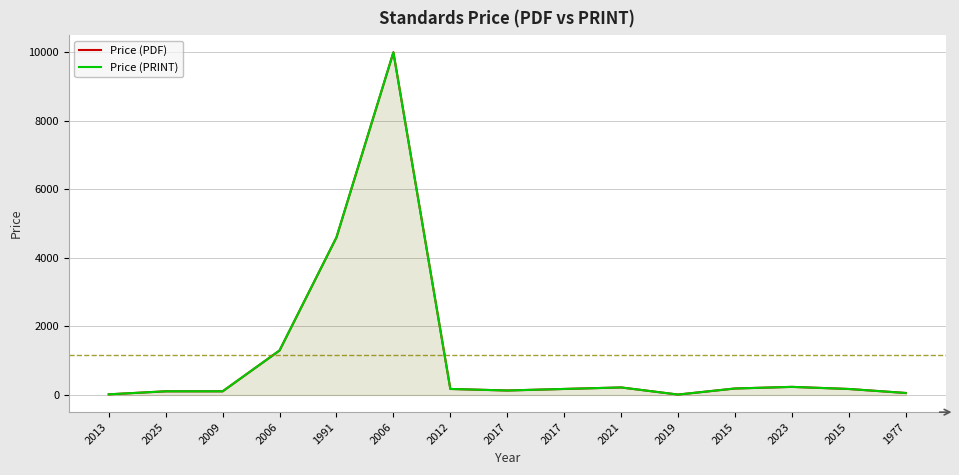

True or false: Price (PDF) and Price (PRINT) intersect in this chart.

False